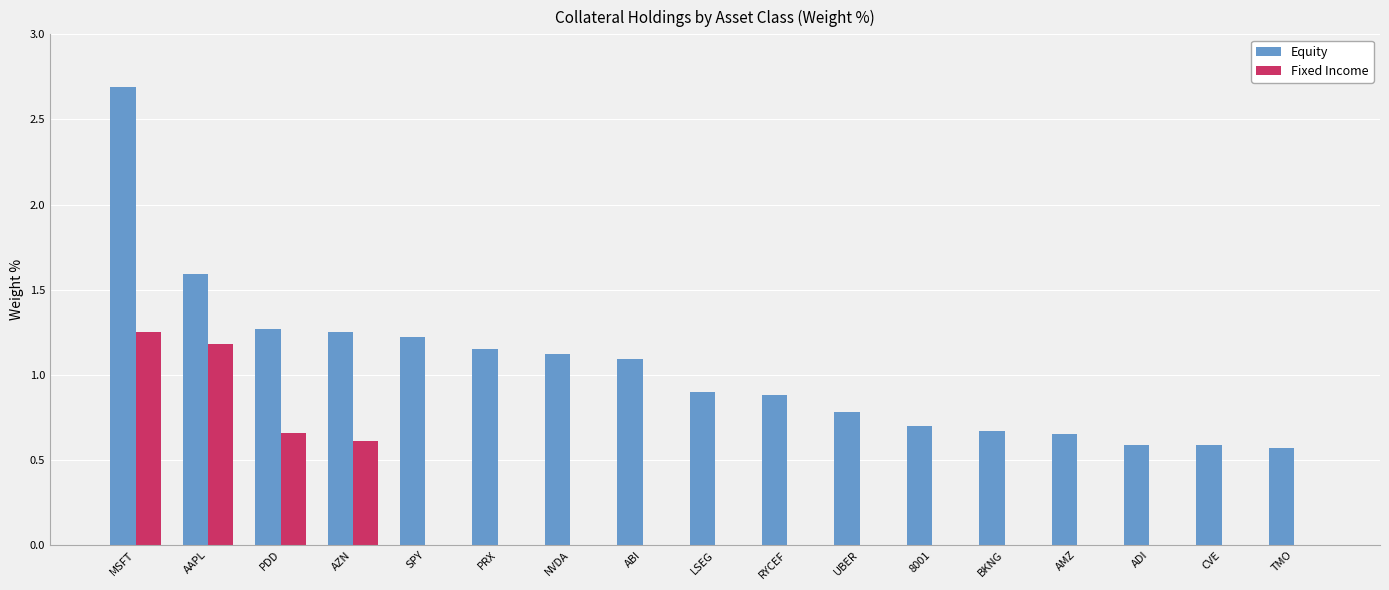

At which category does the chart reach its peak across all series?

MSFT